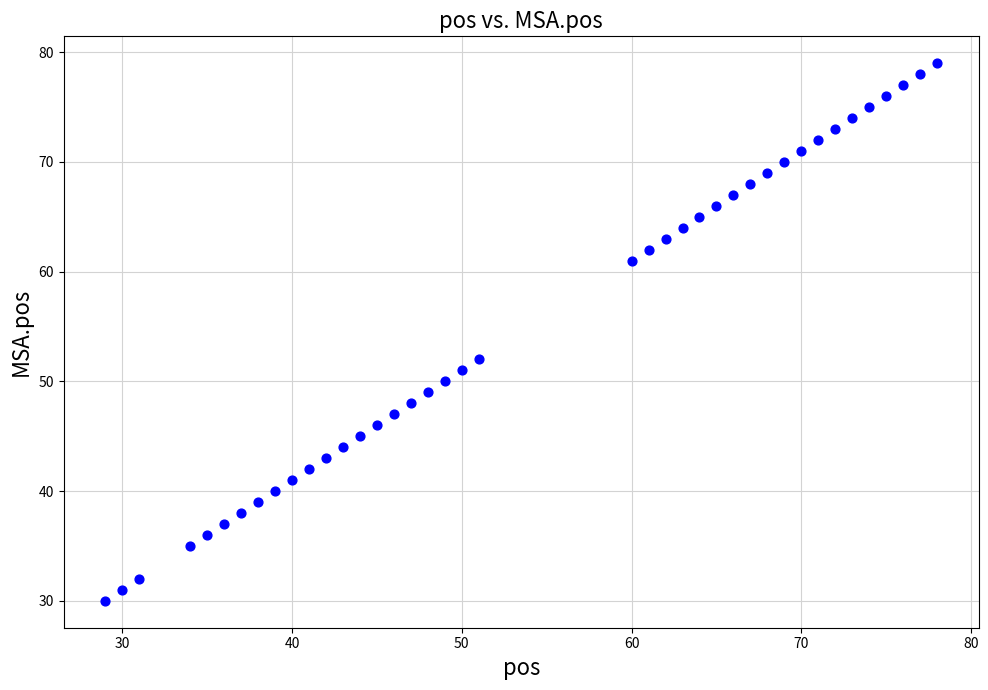

What is the range of Y values (max minus min)?

49